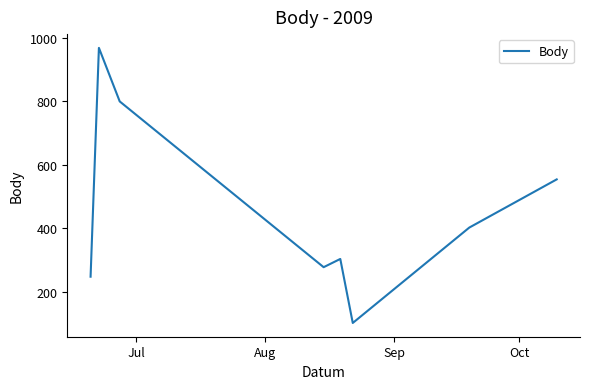

What is the minimum value shown in the chart?

101